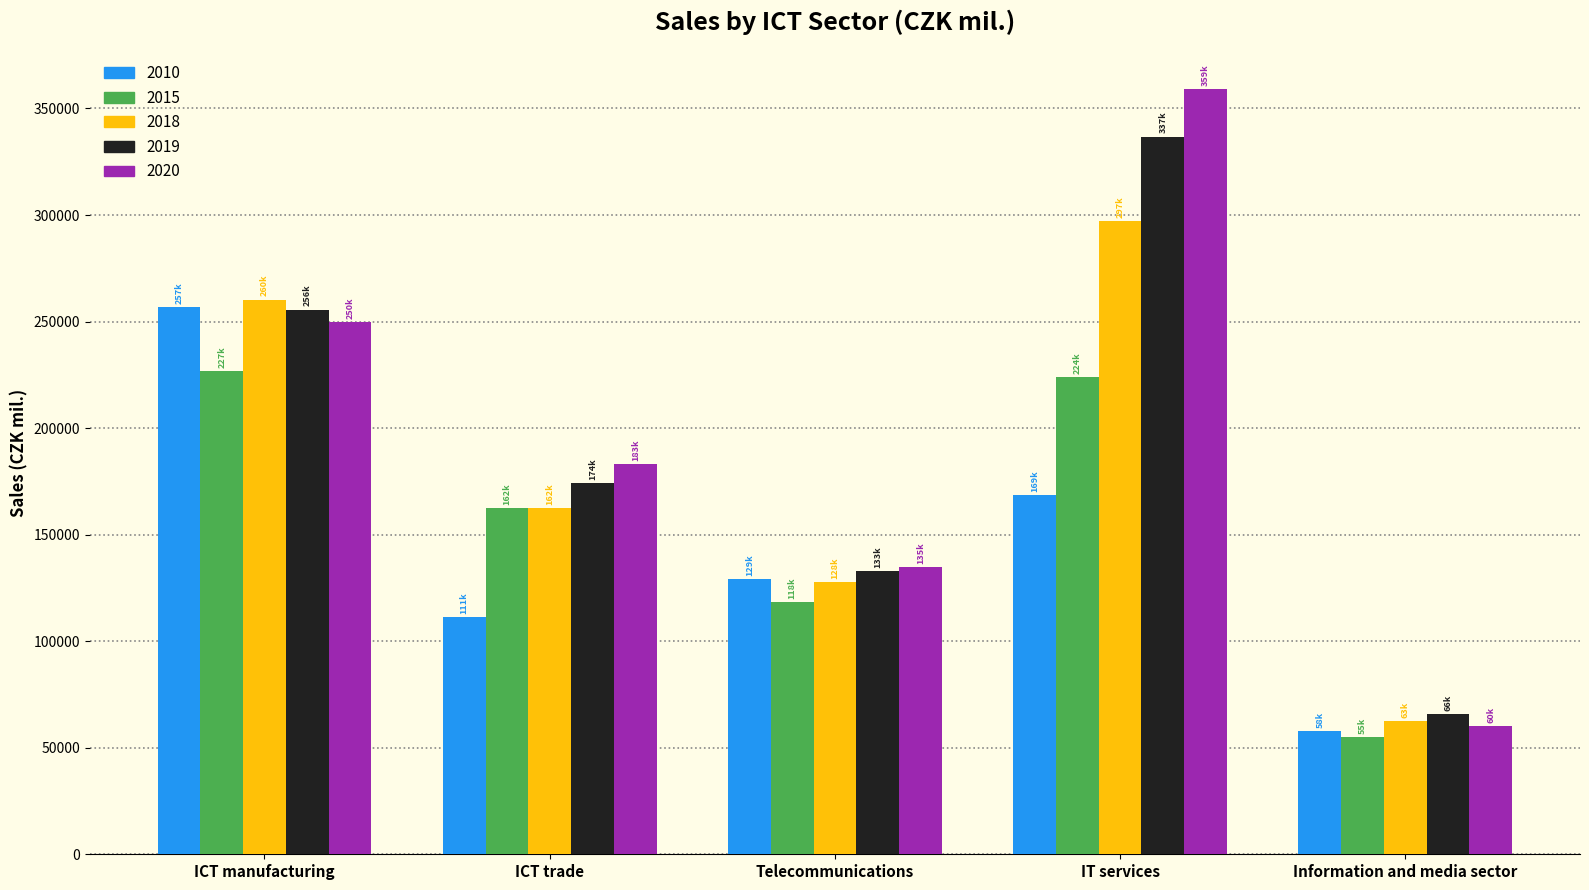

Rank the series by their maximum value, from lowest to highest.

2015, 2010, 2018, 2019, 2020